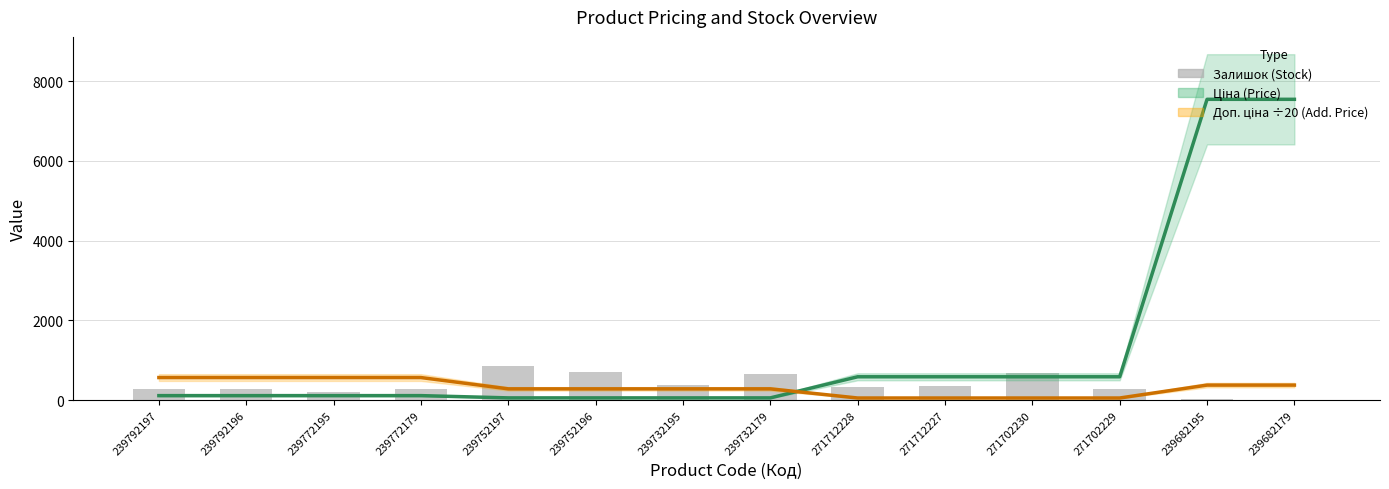

Which has a higher value, 239682195 or 271702230?

239682195